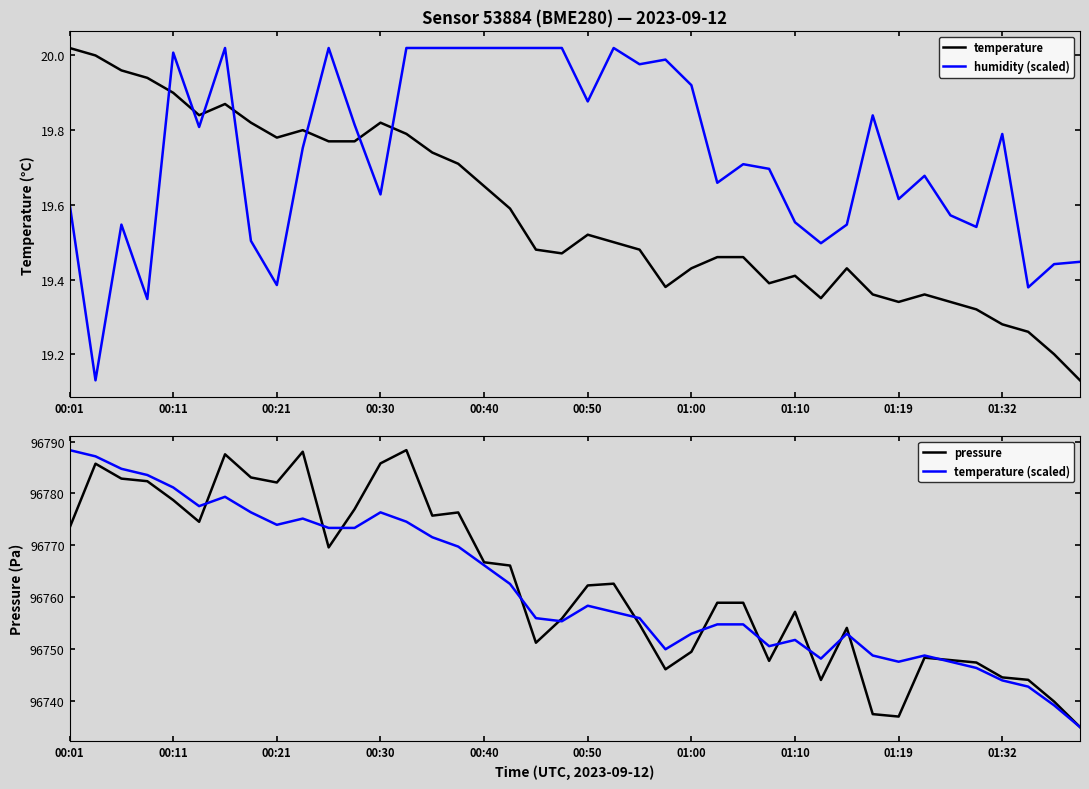

At which label does temperature (scaled) reach its peak?

00:01